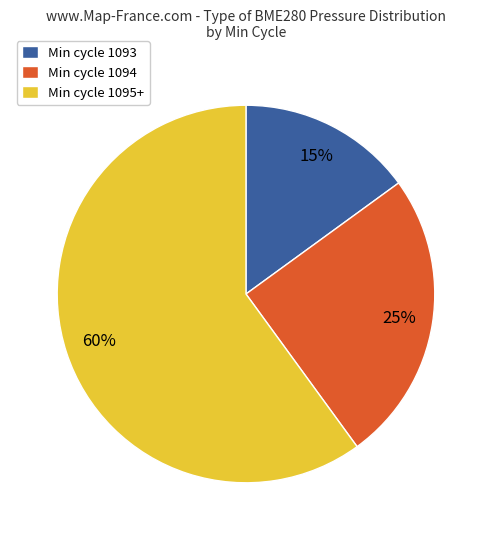

Rank the categories by value from lowest to highest.

Min cycle 1093, Min cycle 1094, Min cycle 1095+